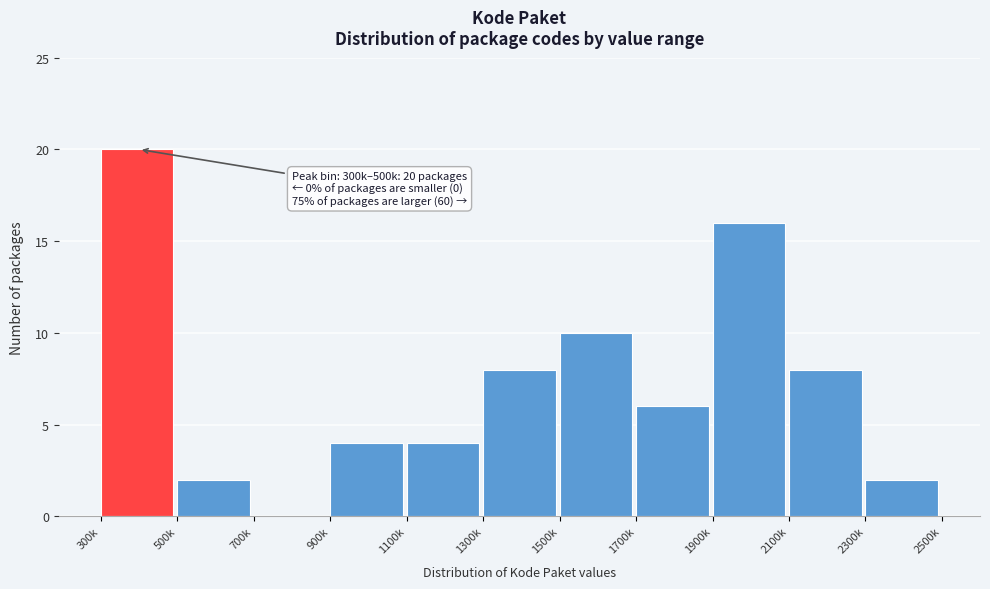

Reading left to right, list all the values displayed in this chart.

300k=20	500k=2	700k=0	900k=4	1100k=4	1300k=8	1500k=10	1700k=6	1900k=16	2100k=8	2300k=2